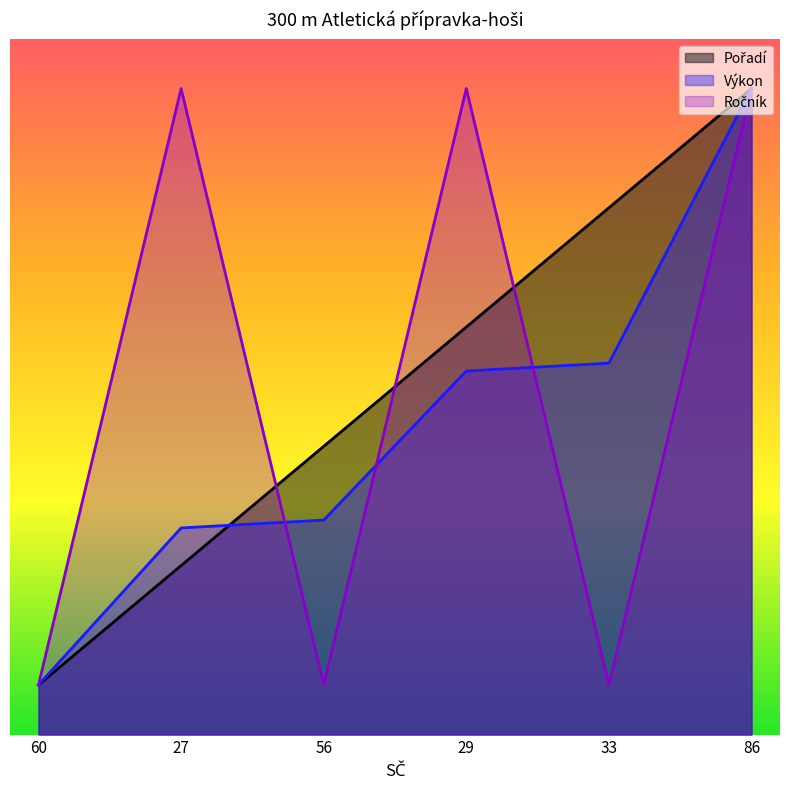

What is the maximum value shown in the chart?

65.0